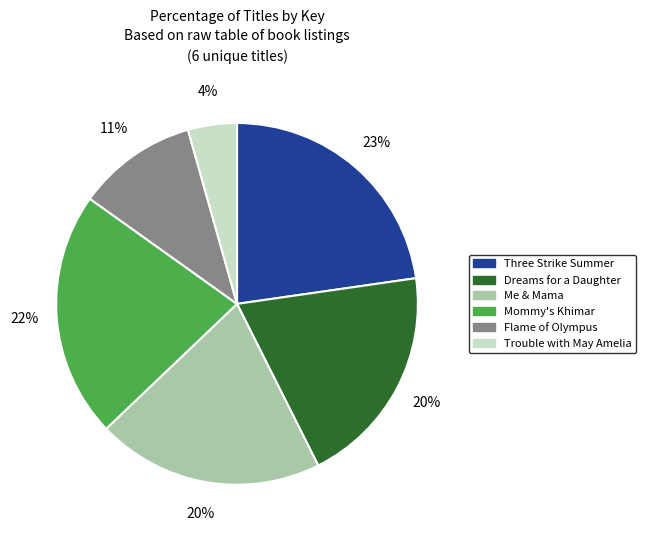

What is the smallest slice in the pie chart?

Trouble with May Amelia